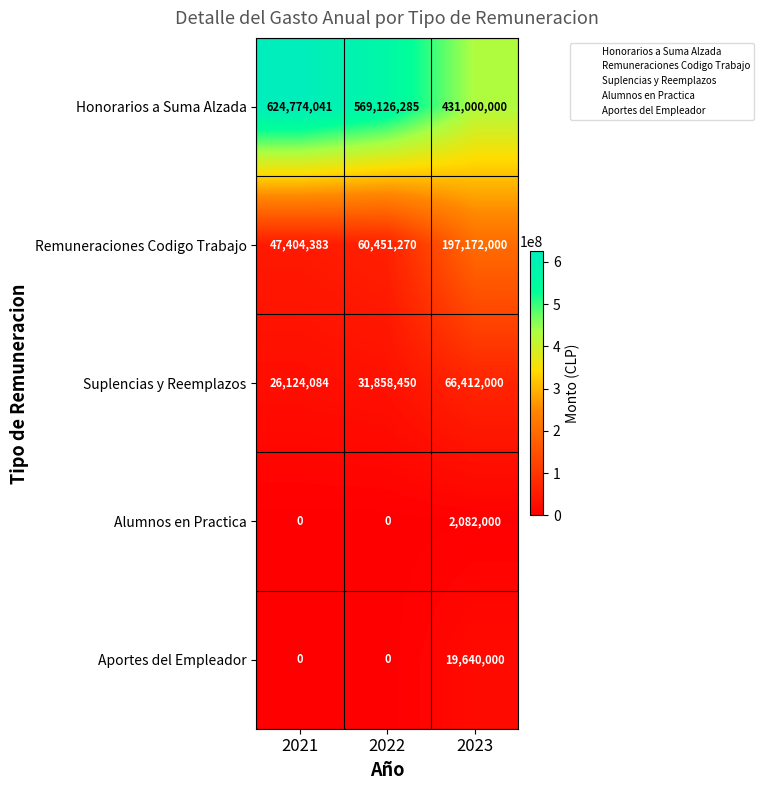

Reading left to right, what are all the values shown in this chart?

Honorarios a Suma Alzada: 624774041	569126285	431000000
Remuneraciones Codigo Trabajo: 47404383	60451270	197172000
Suplencias y Reemplazos: 26124084	31858450	66412000
Alumnos en Practica: 0	0	2082000
Aportes del Empleador: 0	0	19640000